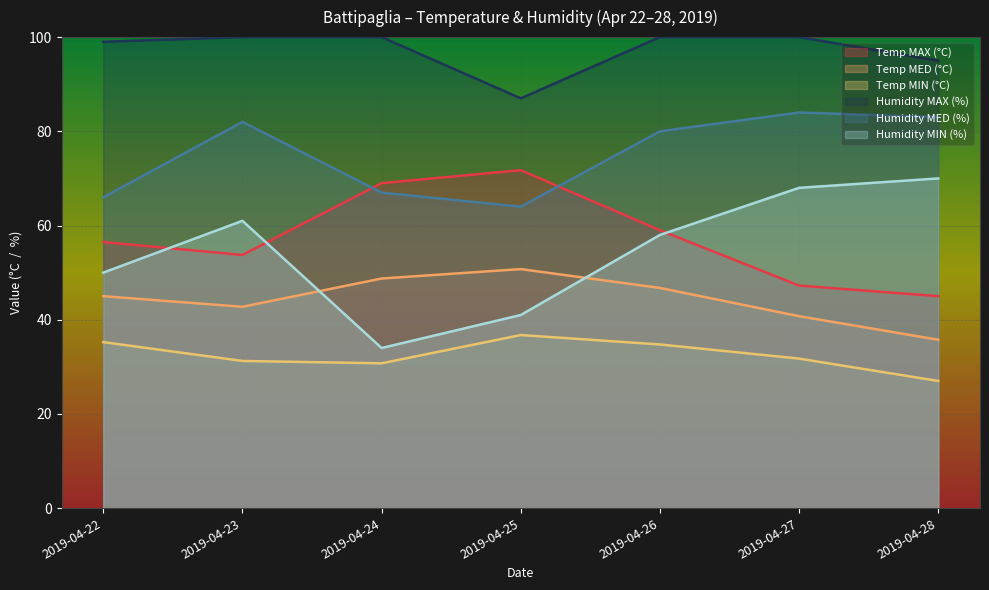

Rank the categories by Humidity MAX (%) value from highest to lowest.

2019-04-23, 2019-04-24, 2019-04-26, 2019-04-27, 2019-04-22, 2019-04-28, 2019-04-25